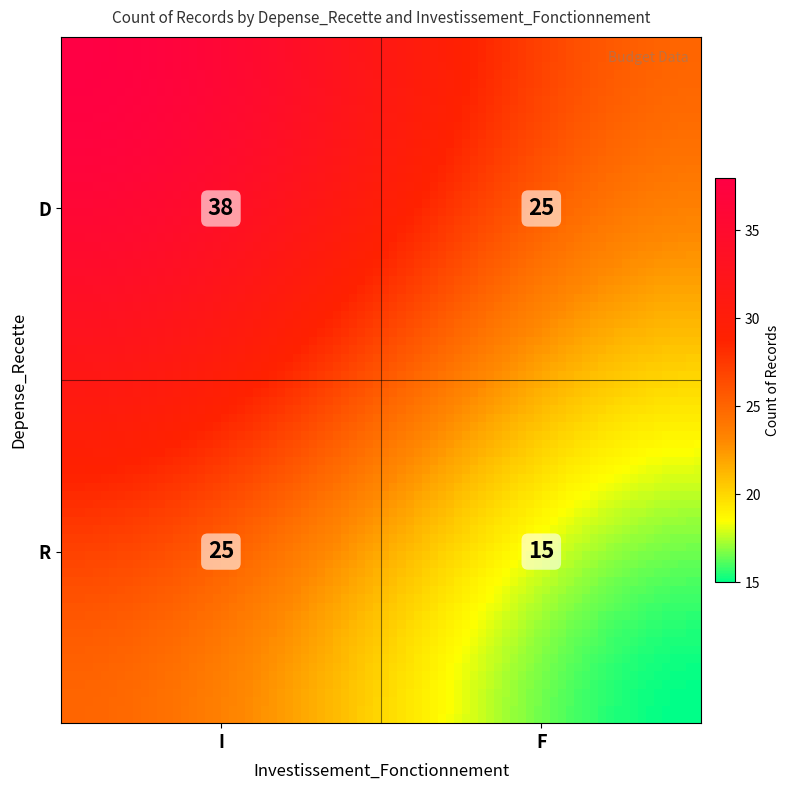

Is it true that the value at R_I is 35?

False